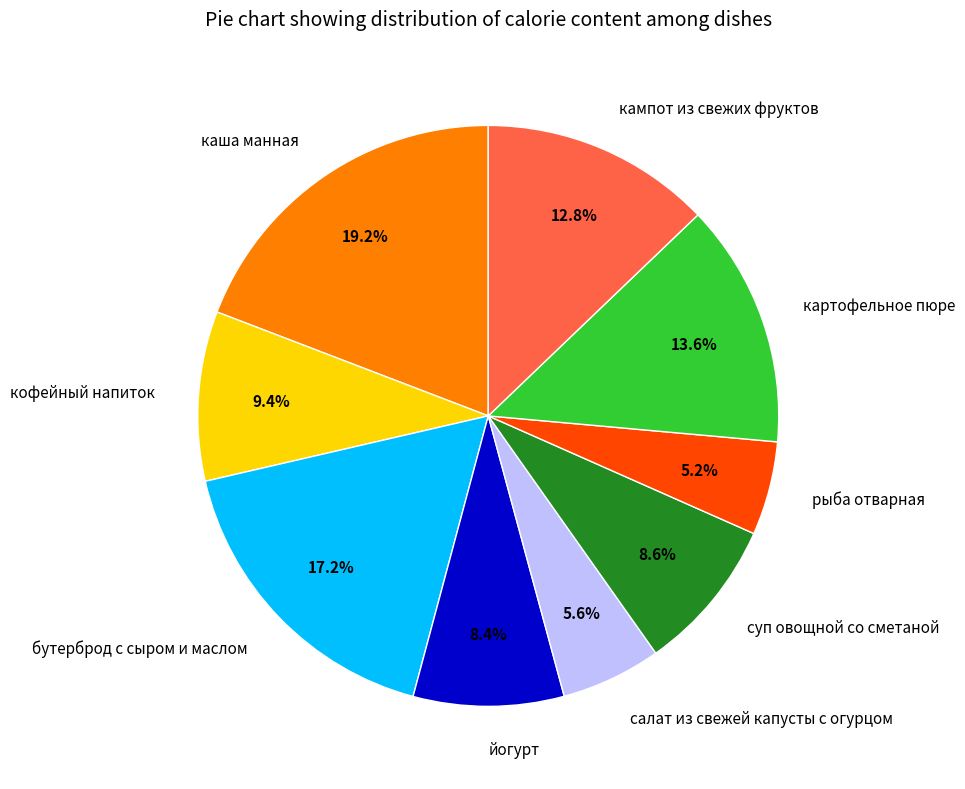

How many slices are in this pie chart?

9